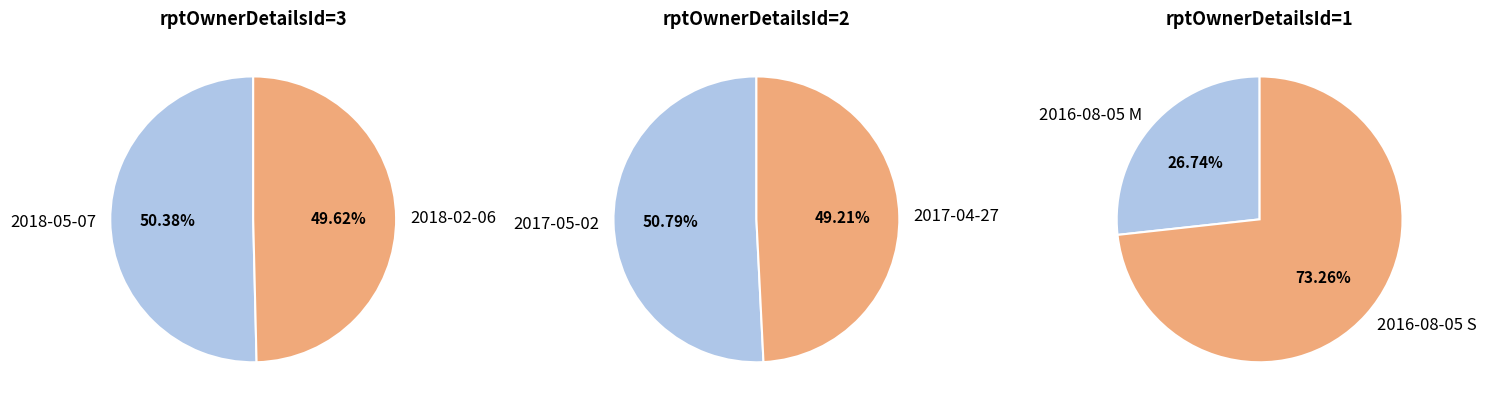

Does any single category account for the majority?

No